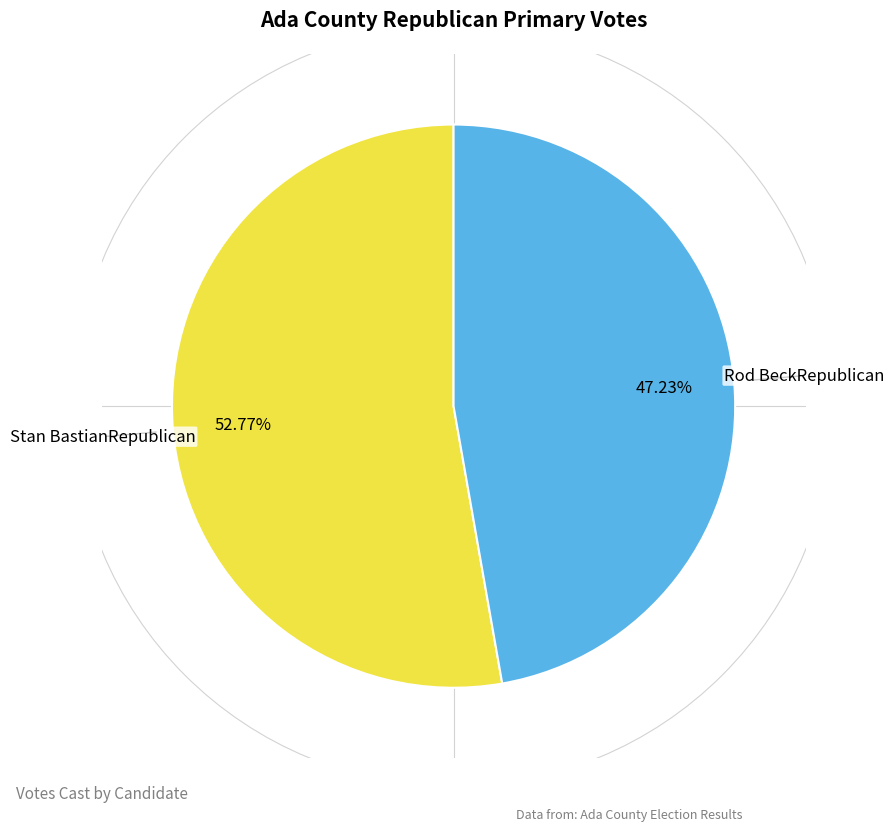

To the nearest percent, what is the combined percentage of Rod BeckRepublican and Stan BastianRepublican?

100%